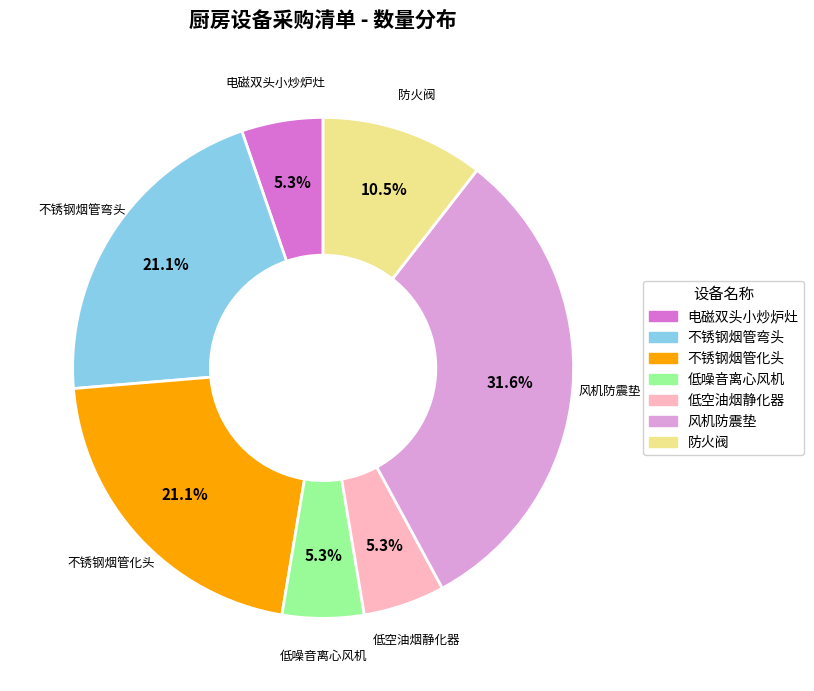

To the nearest percent, what is the difference between the largest and smallest slice percentages?

26%